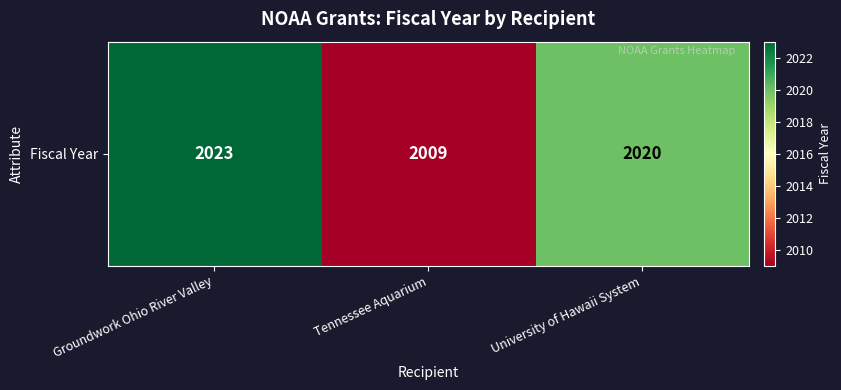

What is the change in value from Groundwork Ohio River Valley to University of Hawaii System?

-3